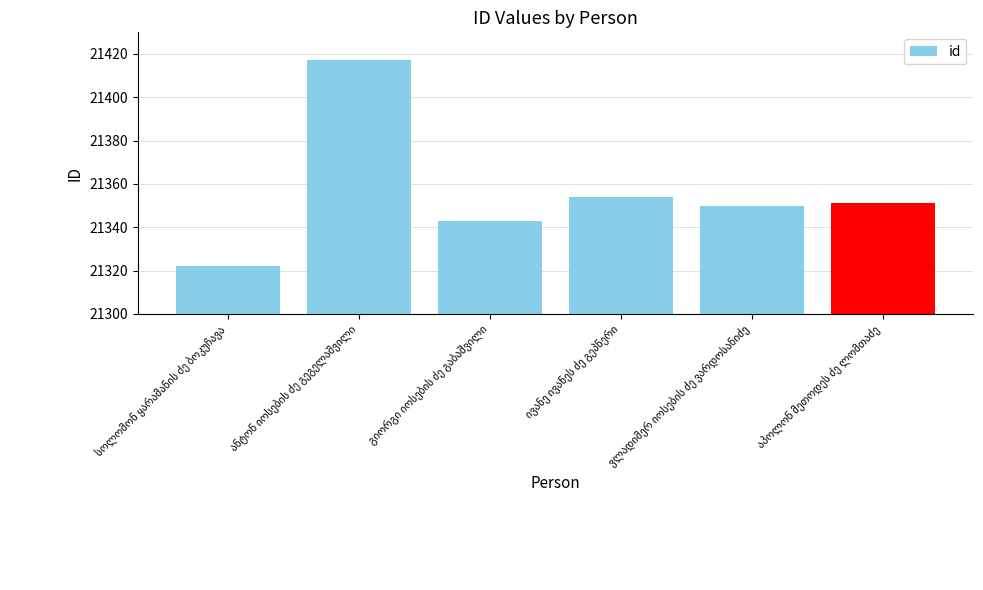

What is the difference between the second highest and minimum values?

32